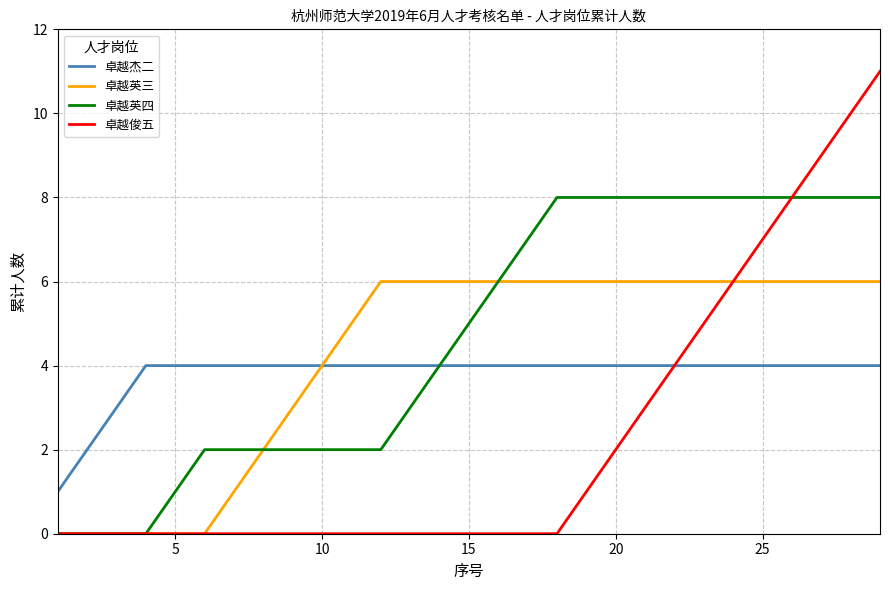

What is the difference between the second highest and minimum values in the 卓越俊五 series?

10